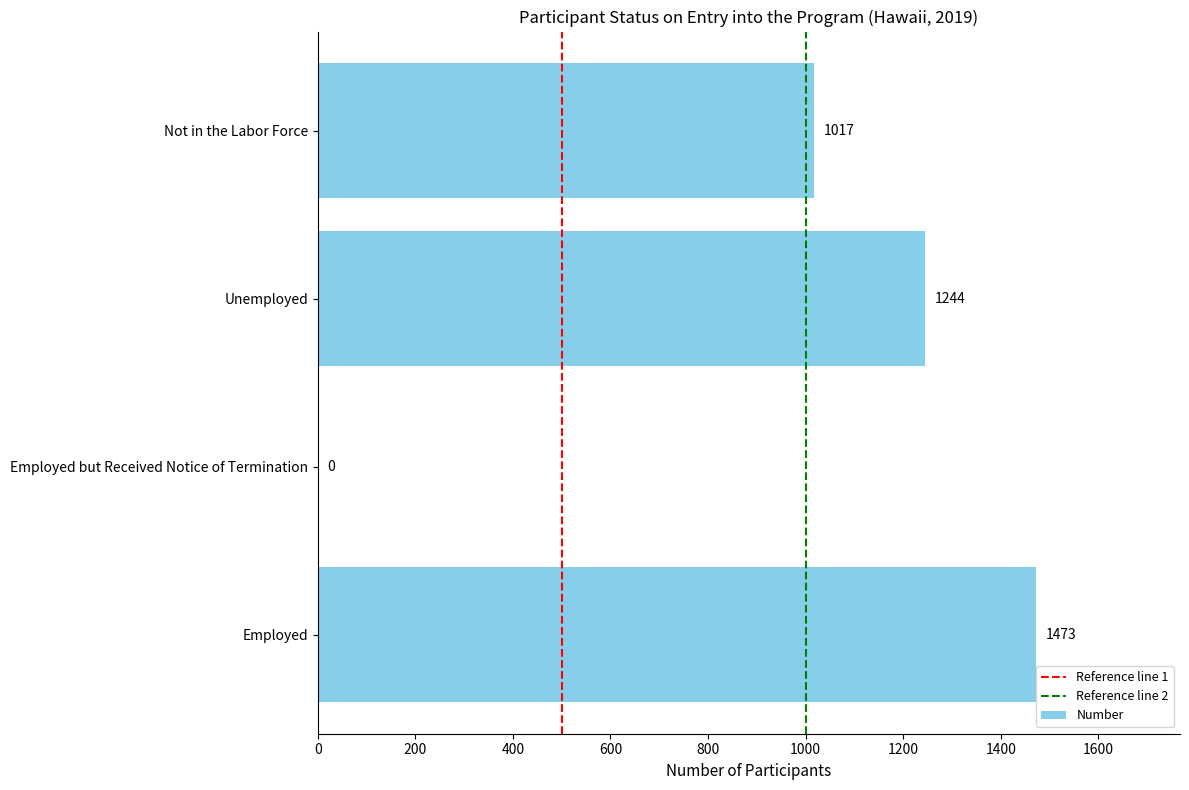

What is the sum of the values at Unemployed and Employed?

2717